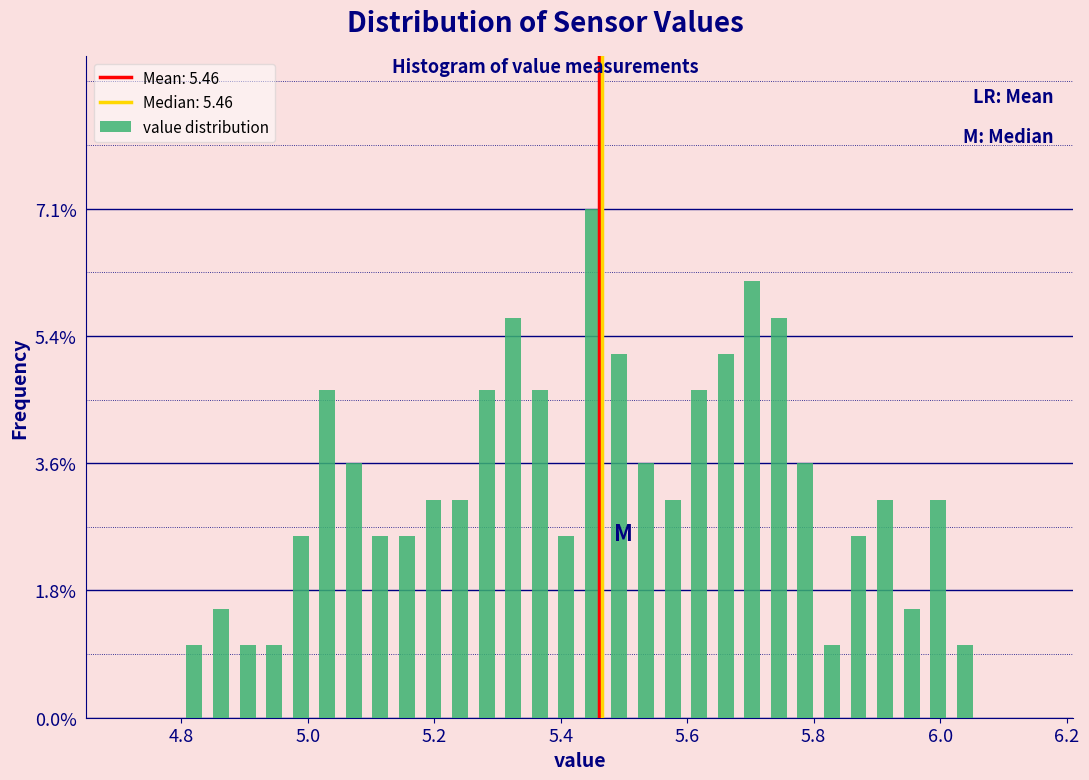

Around what value on the x-axis is the tallest bar? Give the approximate position of its centre, as read against the axis.

5.46